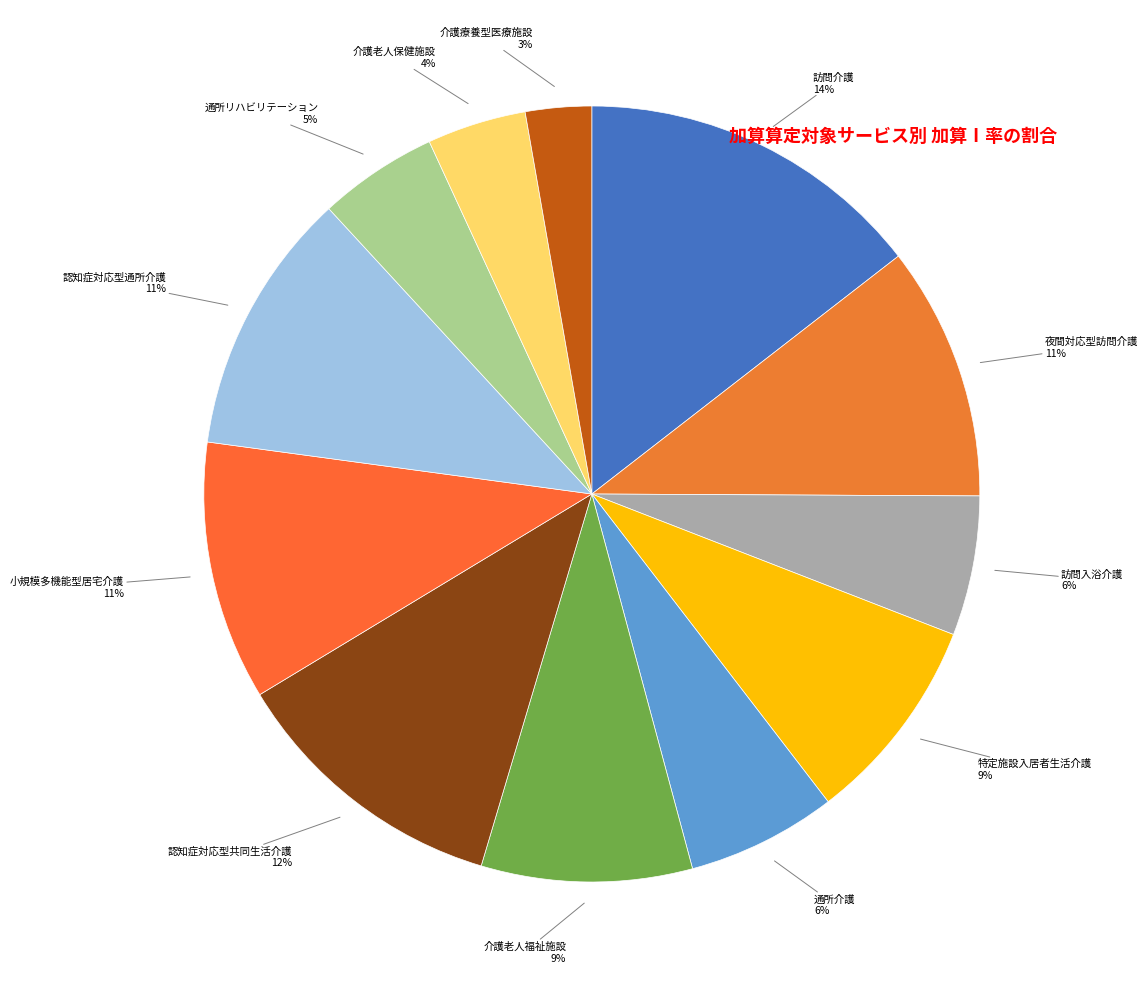

Is the sum of 特定施設入居者生活介護 and 訪問介護 greater than half?

No